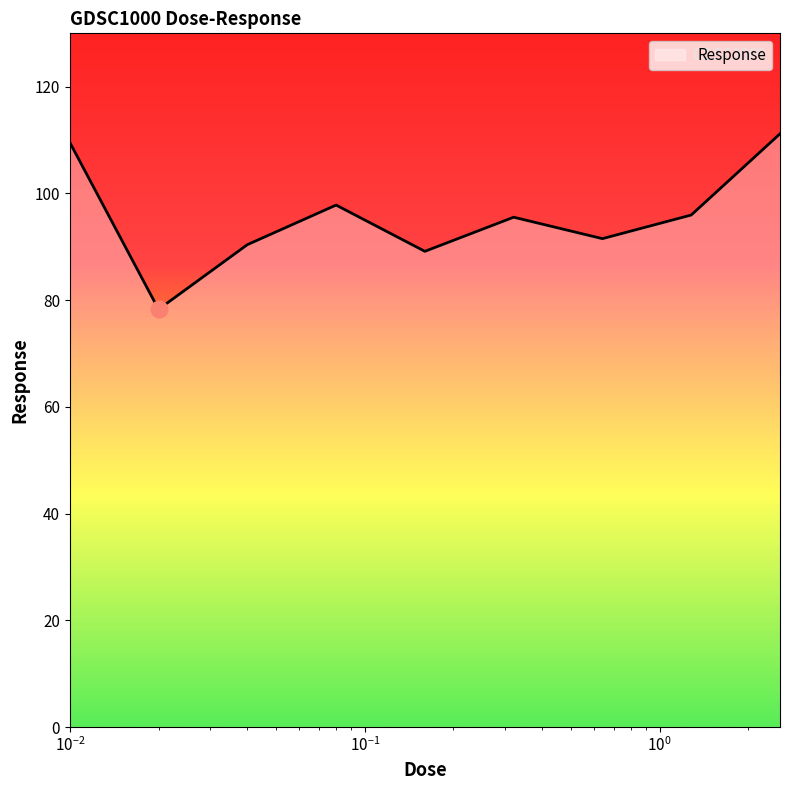

What is the minimum value shown in the chart?

78.3